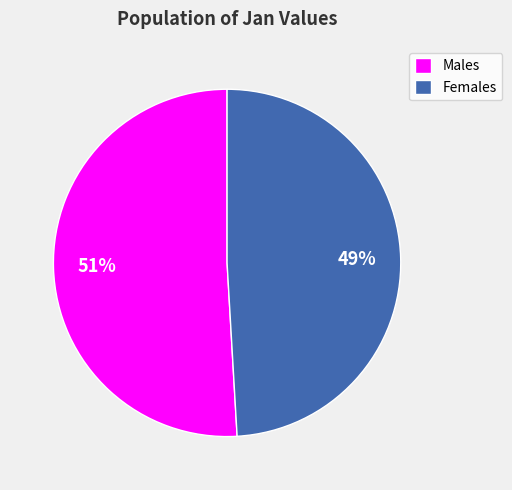

Rank the categories by value from highest to lowest.

Males, Females